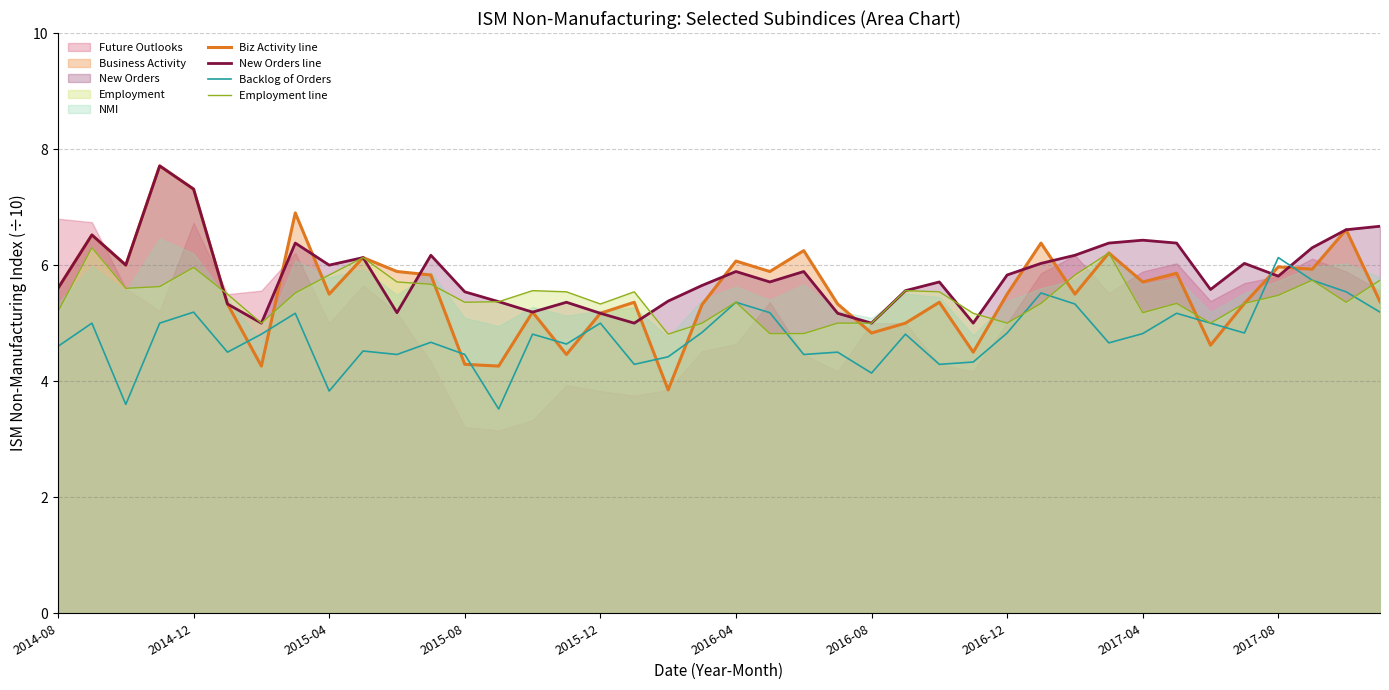

The value of Backlog of Orders at 2015-04 is 1.8. True or false?

False